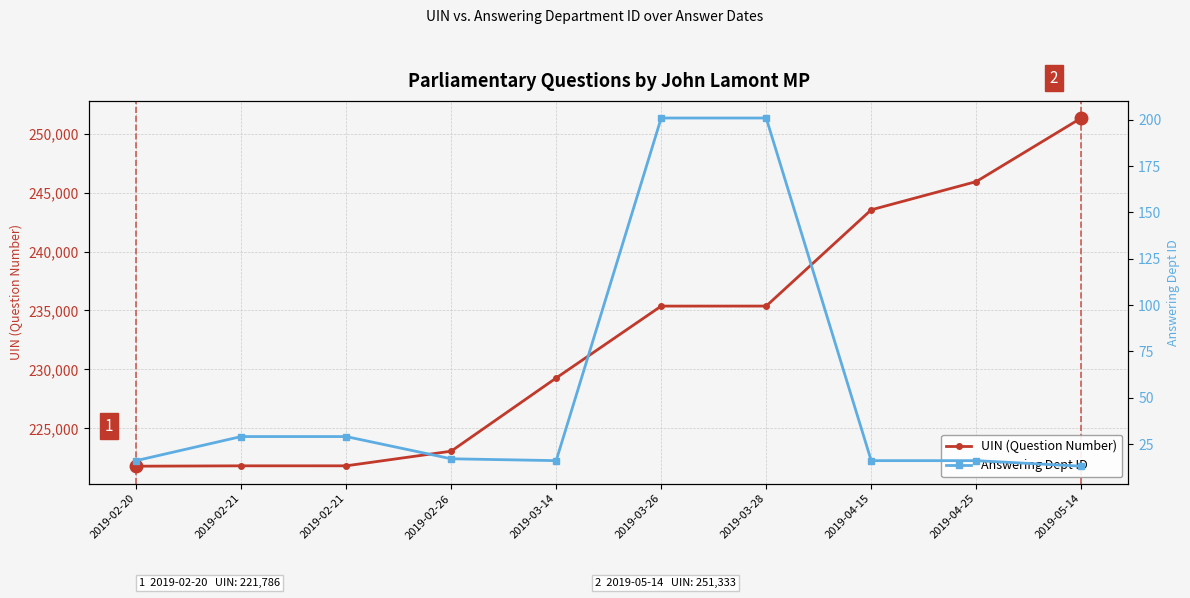

Between 2019-02-20 and 2019-04-25, which series saw the biggest shift?

UIN (Question Number)